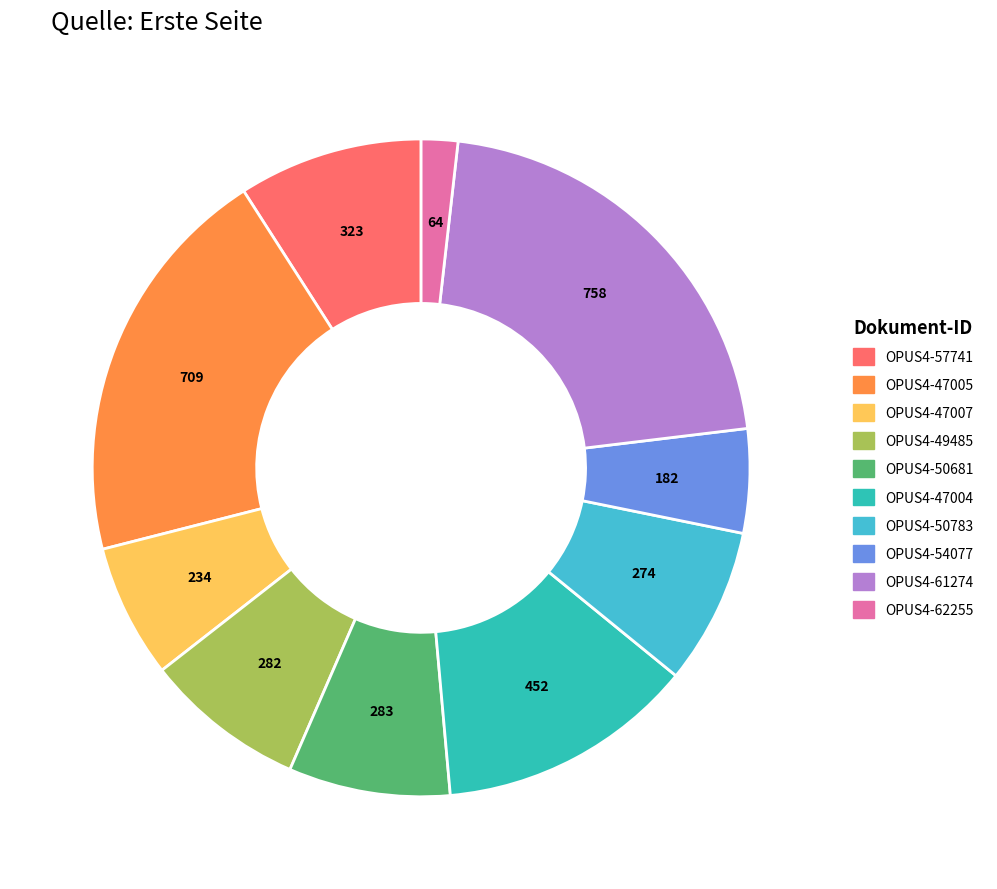

Does OPUS4-47004 represent more than half of the total?

No